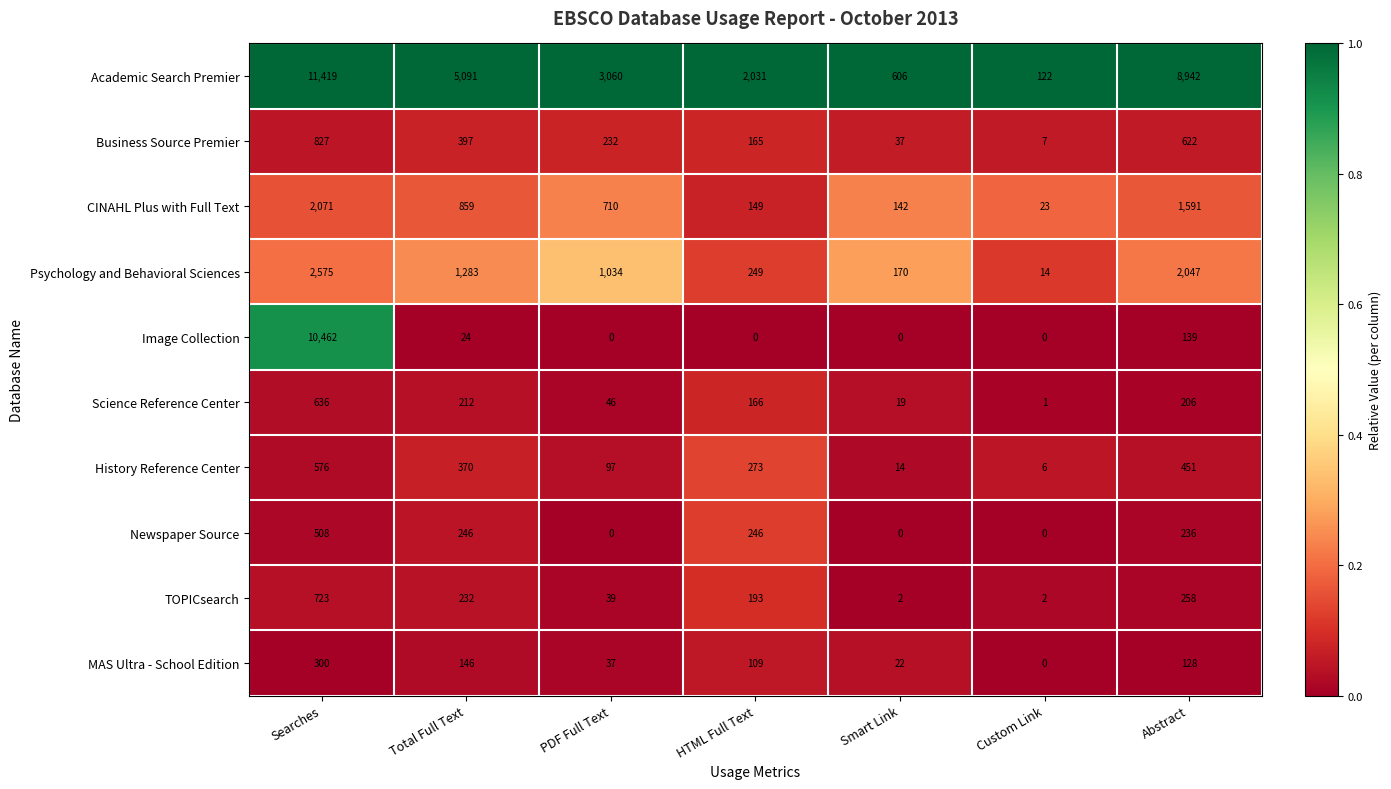

What is the maximum value shown in the chart?

11419